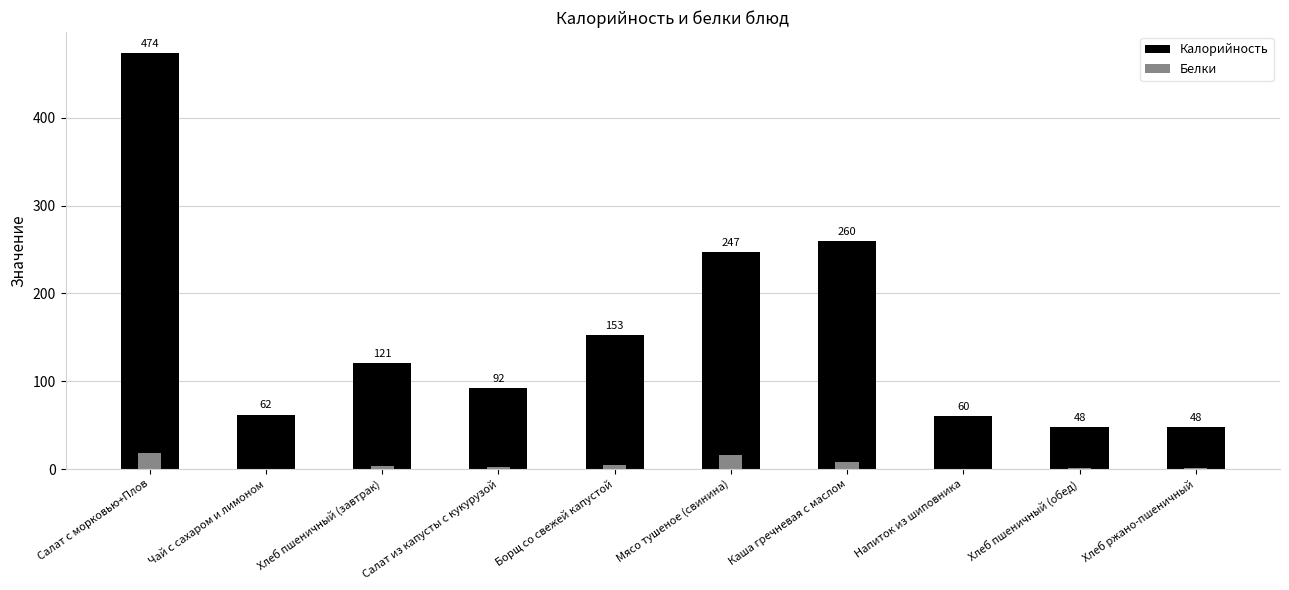

What is the label of the 9th bar from the left?

Хлеб пшеничный (обед)